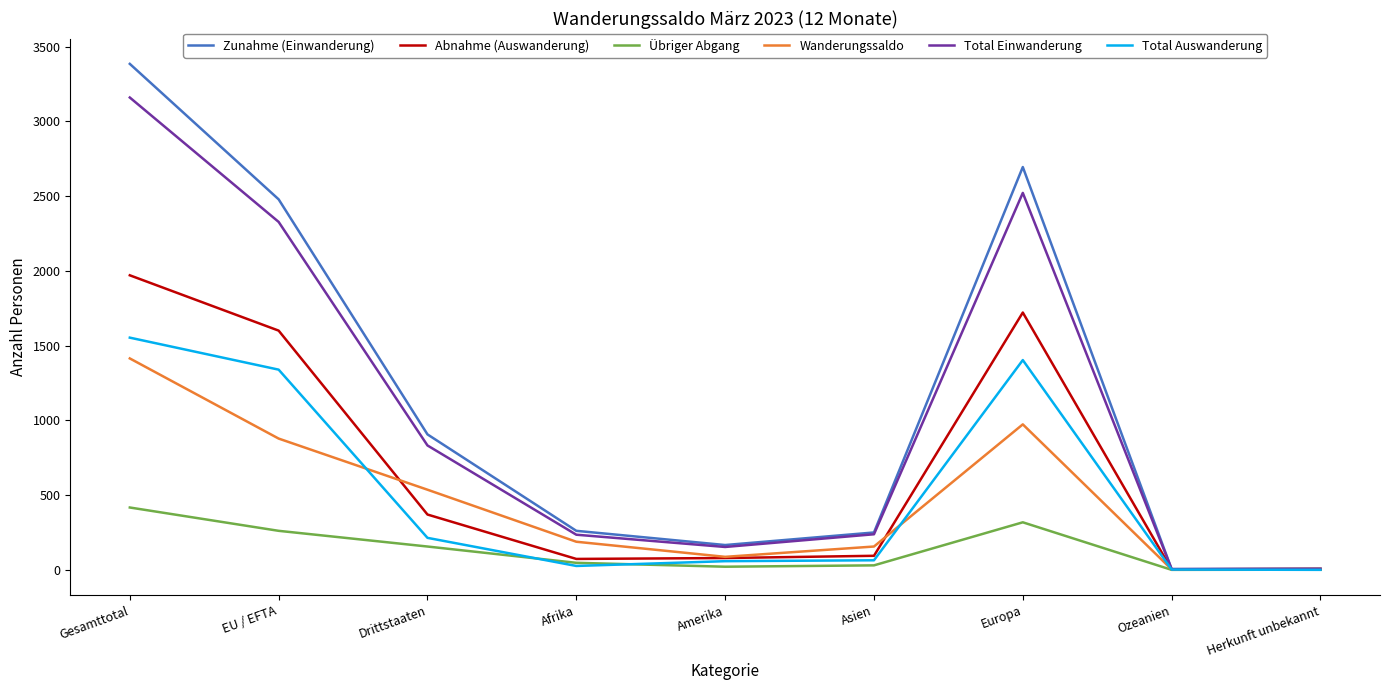

What is the average value of the Zunahme (Einwanderung) series?

1128